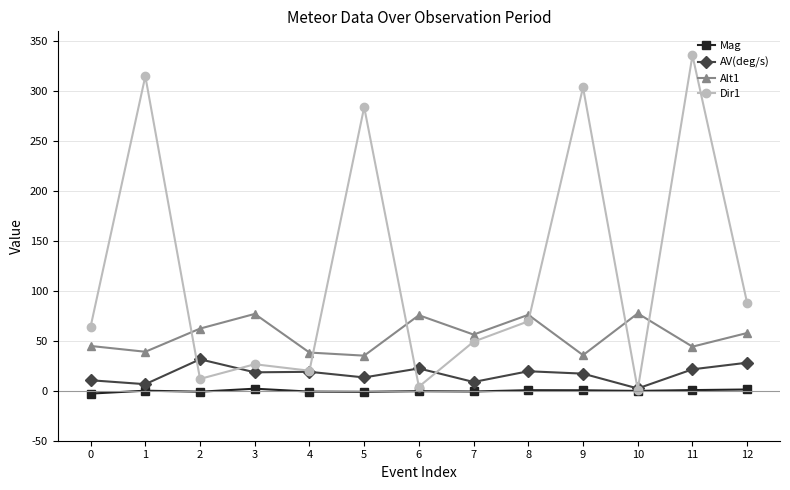

What is the spread (max minus min) of values at 12?

86.5